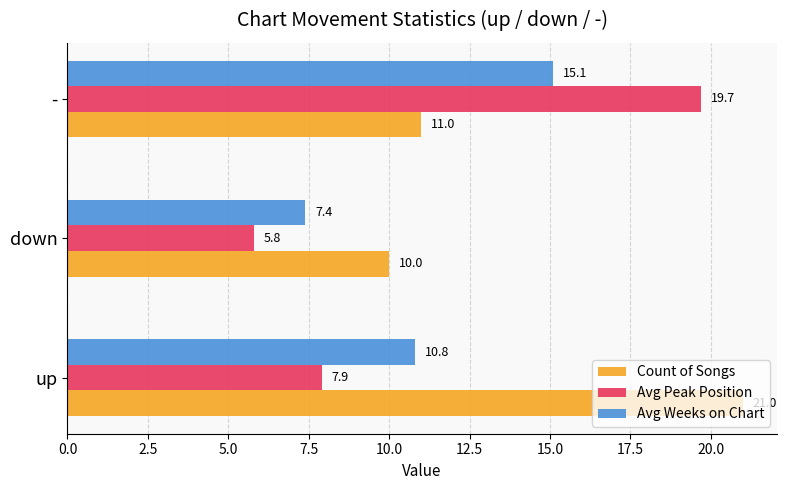

What is the smallest value displayed?

5.8